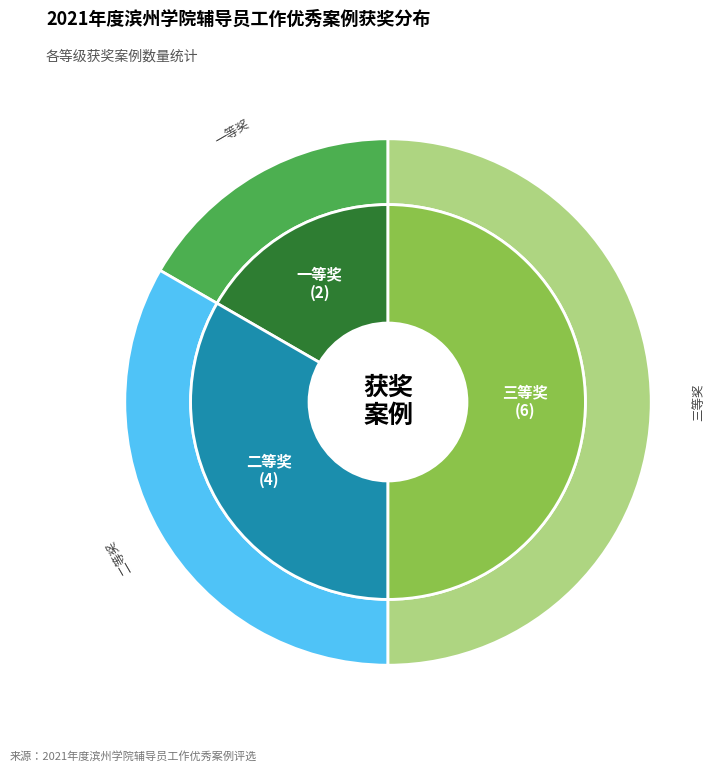

What portion of the pie excludes 一等奖?

83.3%